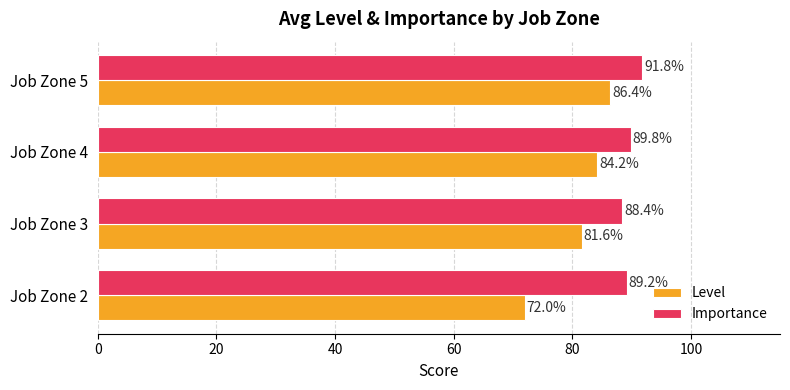

Which series has the largest total across all categories?

Importance